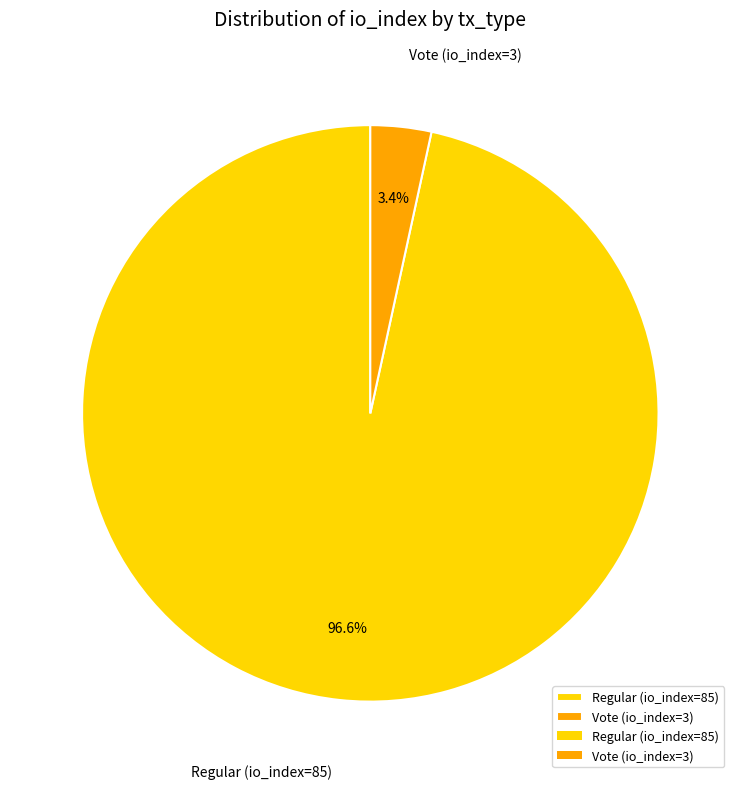

To the nearest percent, what percentage of the pie is Vote (io_index=3)?

3%